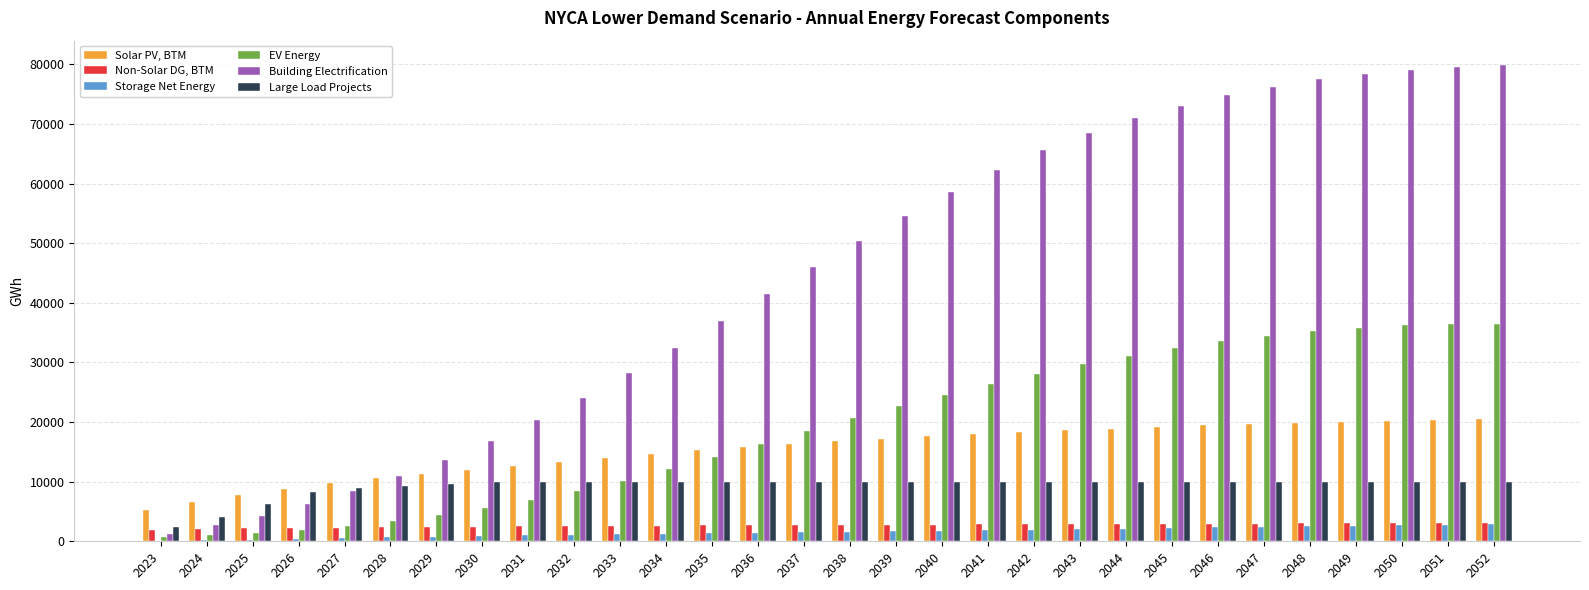

Count the number of data series in this chart.

6